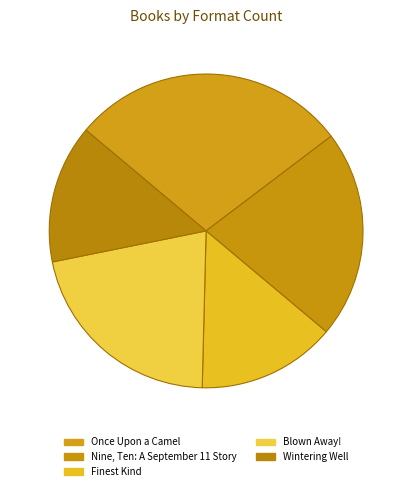

Which has a higher value, Nine, Ten: A September 11 Story or Finest Kind?

Nine, Ten: A September 11 Story